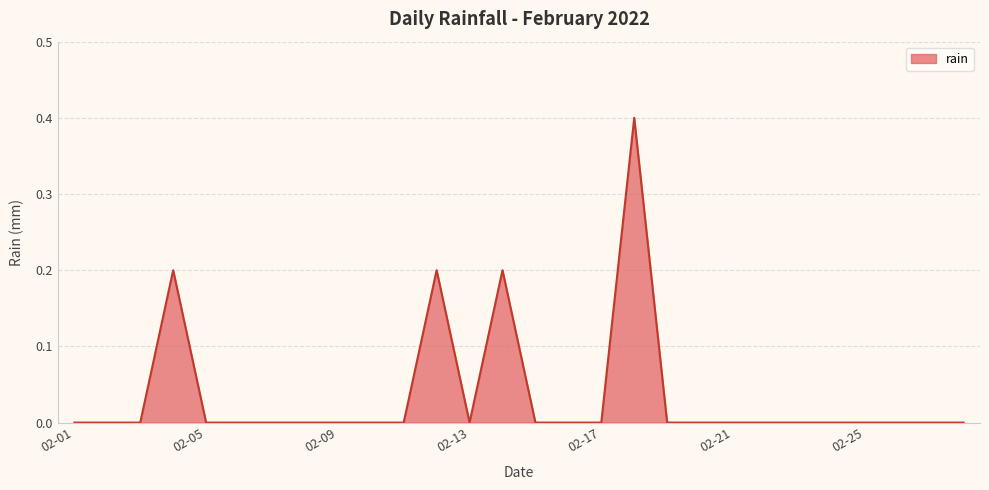

What is the difference between the maximum and minimum values?

0.4